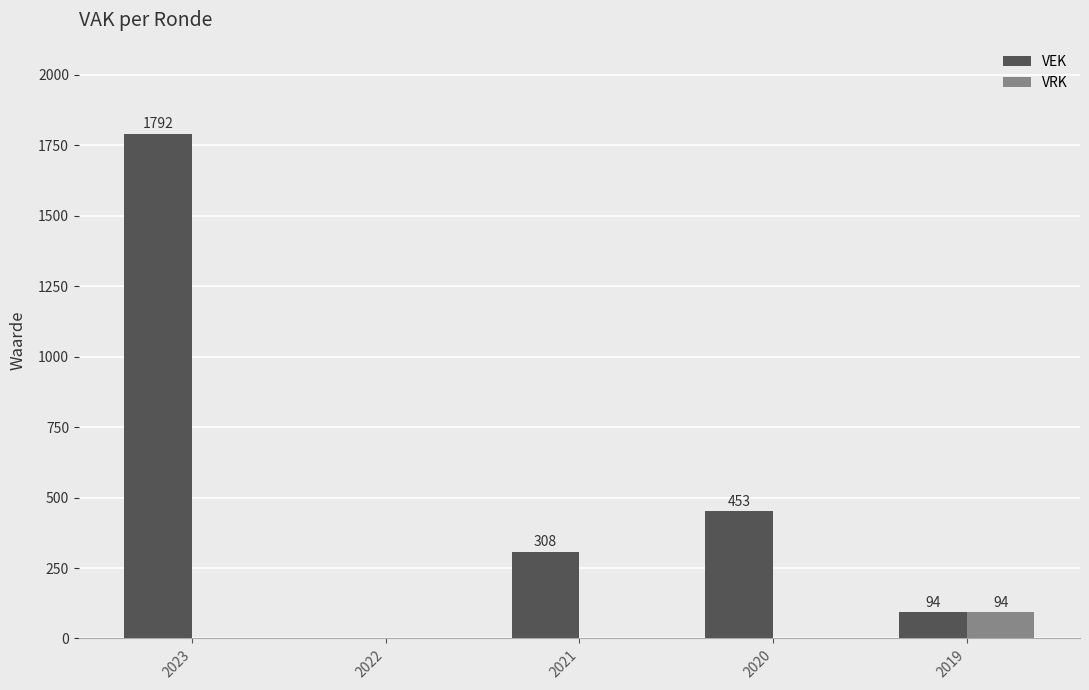

At which category is the sum across all series the highest?

2023